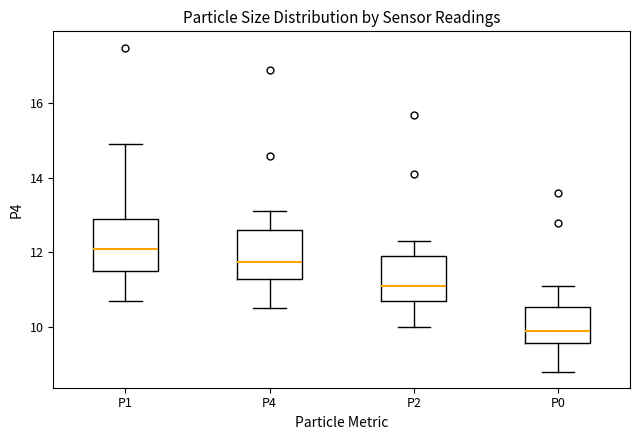

Reading left to right, read every box against the y-axis: the position of its median line, the range the box covers, and the ends of its whiskers. The values are not printed on the chart, so give them approximately, as read against the axis.

P1: median 12.2, box 11.6 to 13.0, whiskers 10.8 to 15.0
P4: median 11.8, box 11.2 to 12.6, whiskers 10.6 to 13.2
P2: median 11.2, box 10.8 to 12.0, whiskers 10.0 to 12.4
P0: median 10.0, box 9.6 to 10.6, whiskers 8.8 to 11.2